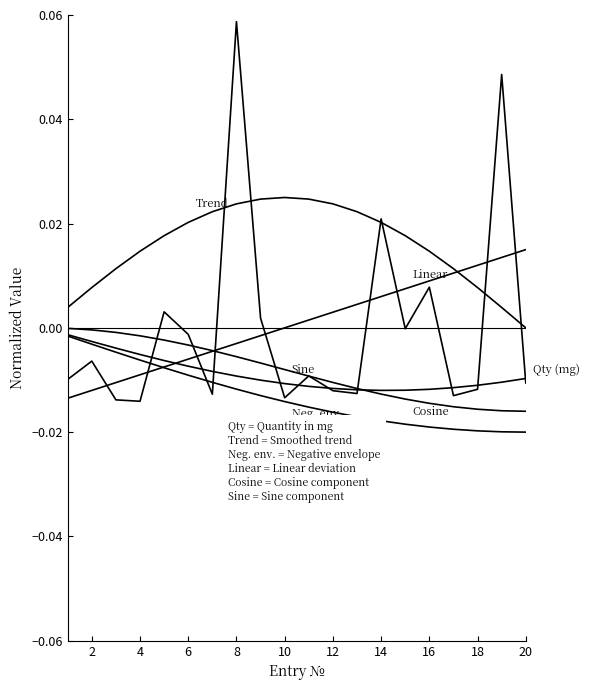

Is this an area chart (filled region under the line)?

No